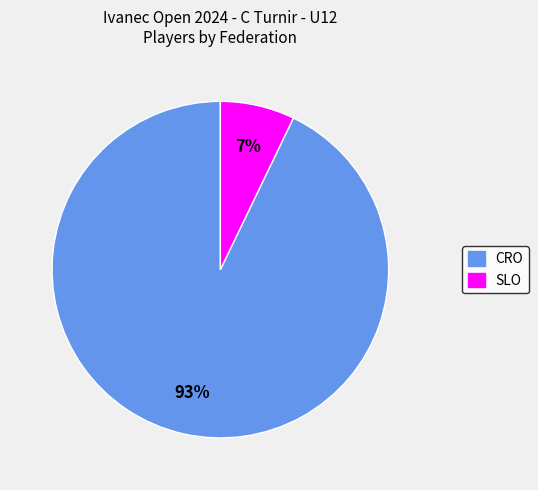

Do SLO and CRO together represent more than half of the pie?

Yes